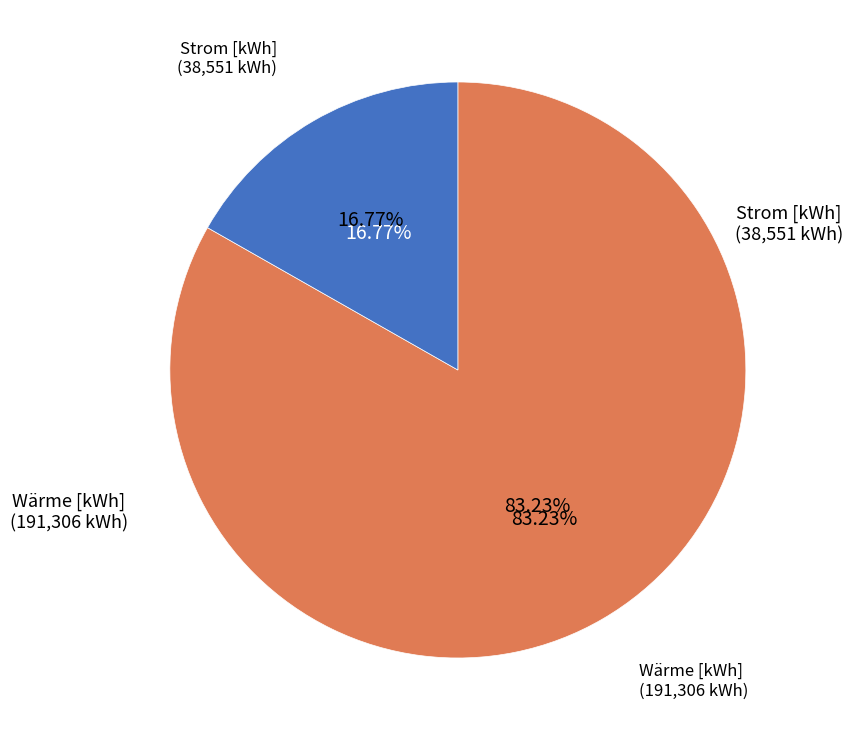

Which category has the smallest portion of the pie?

Strom [kWh]